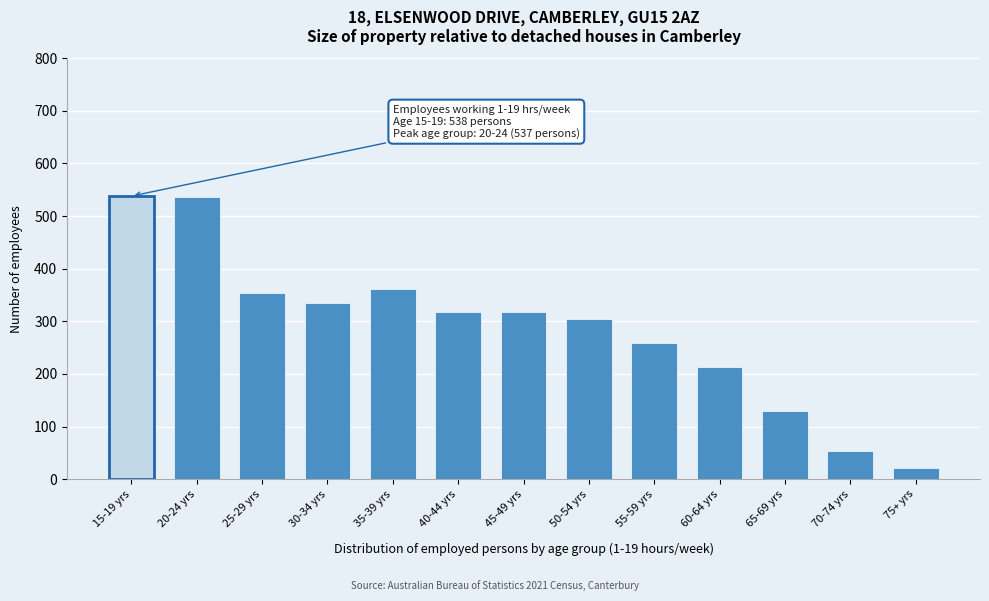

What is the greatest value displayed?

538